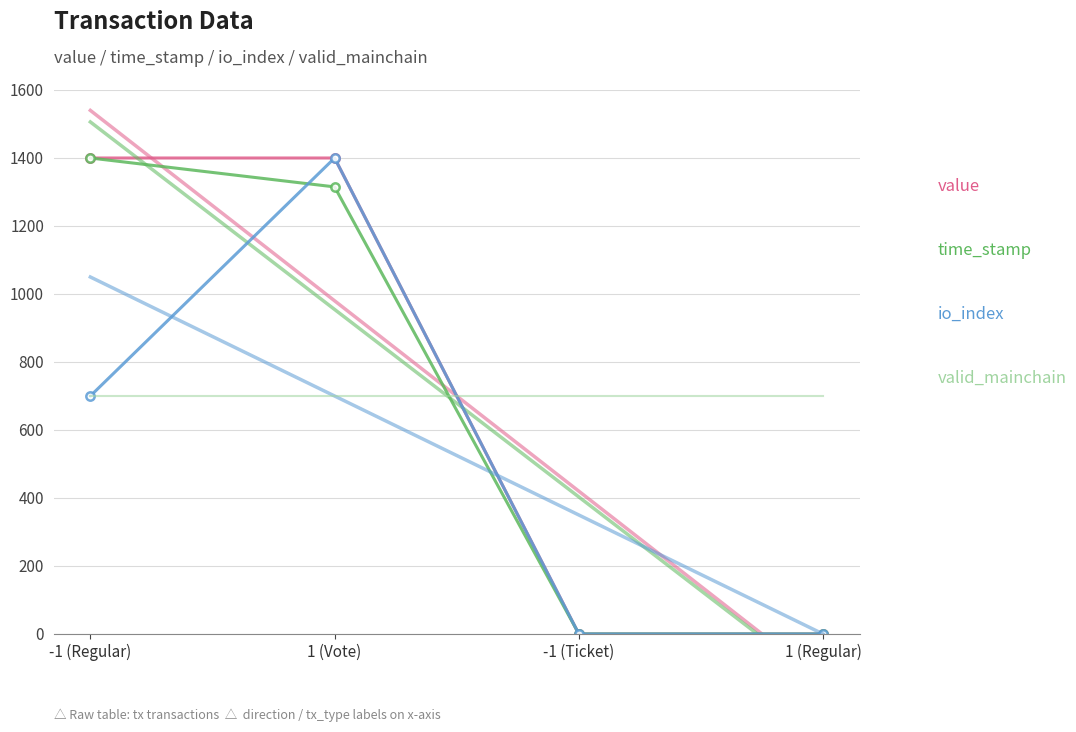

Where does the io_index series first go above 700?

1 (Vote)